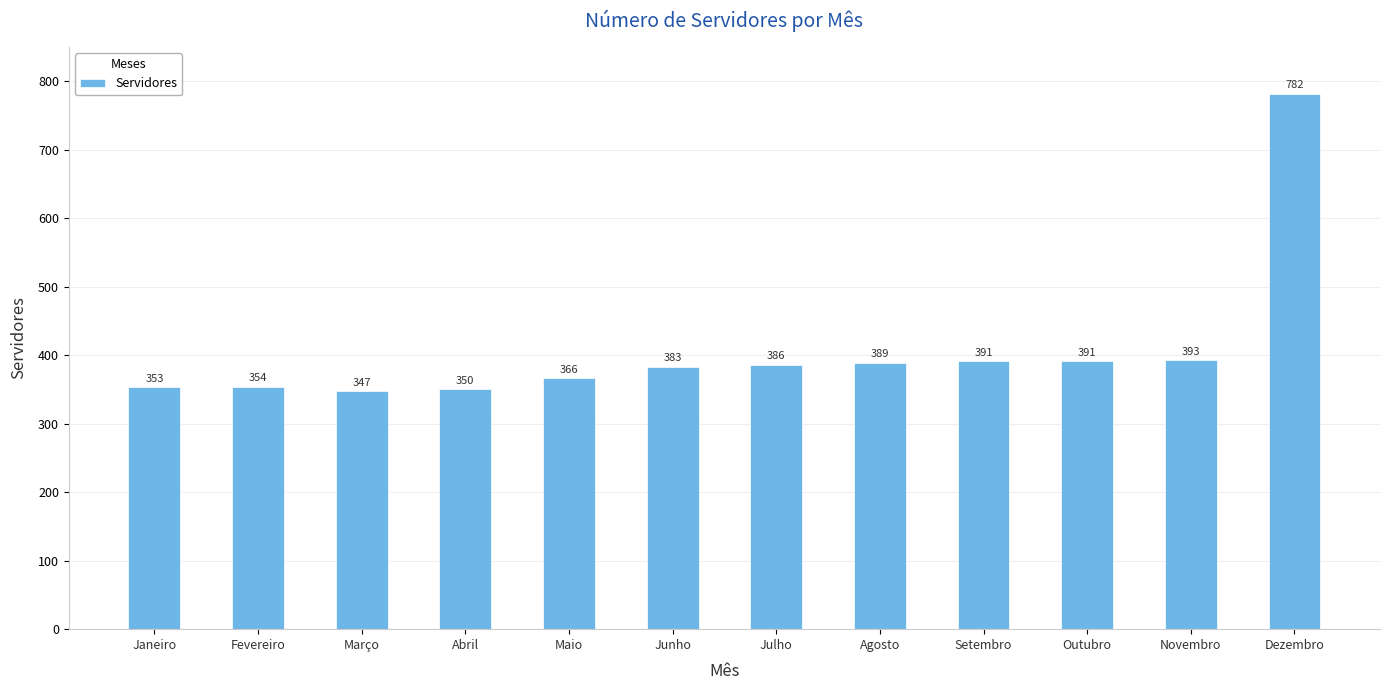

What is the sum of all values?

4885